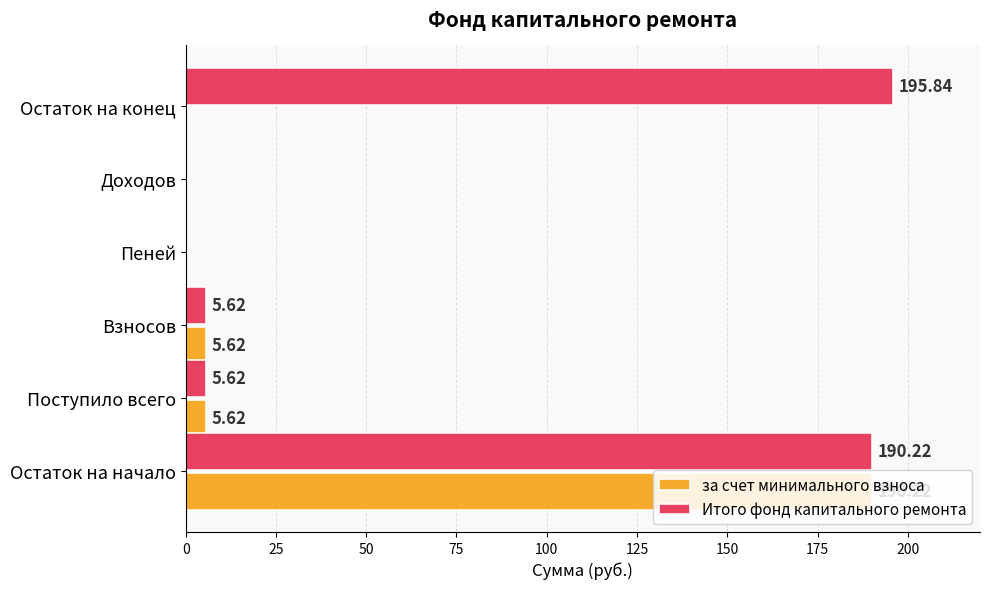

Which series has the largest total across all categories?

Итого фонд капитального ремонта